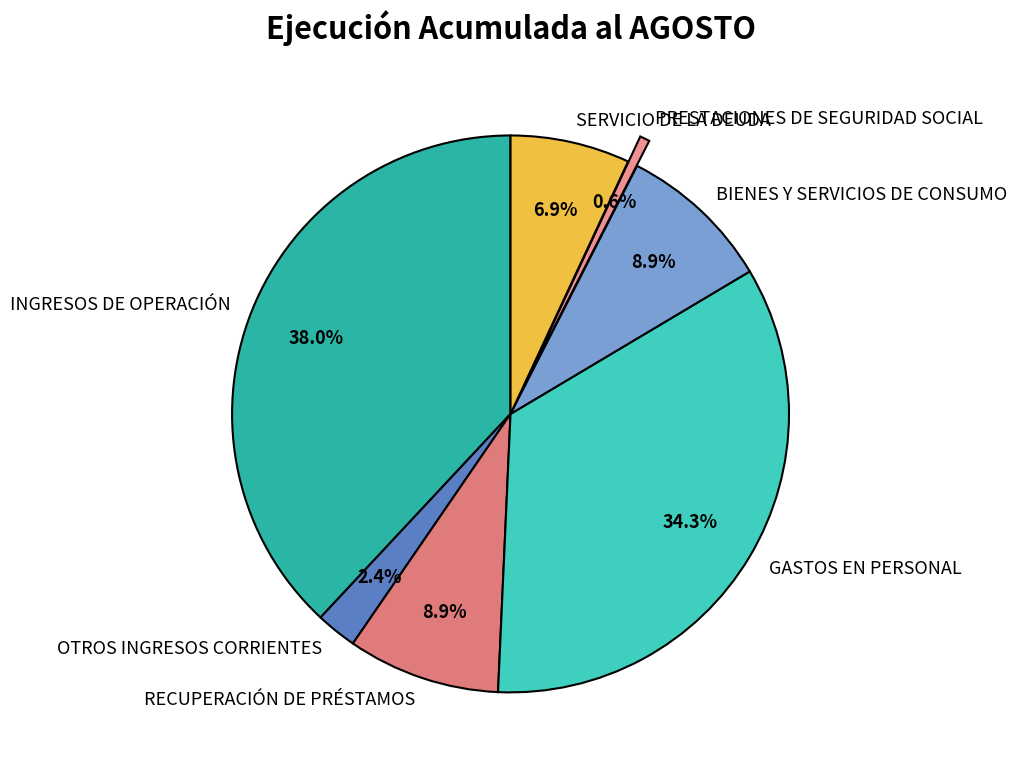

Is there a majority slice in this chart?

No